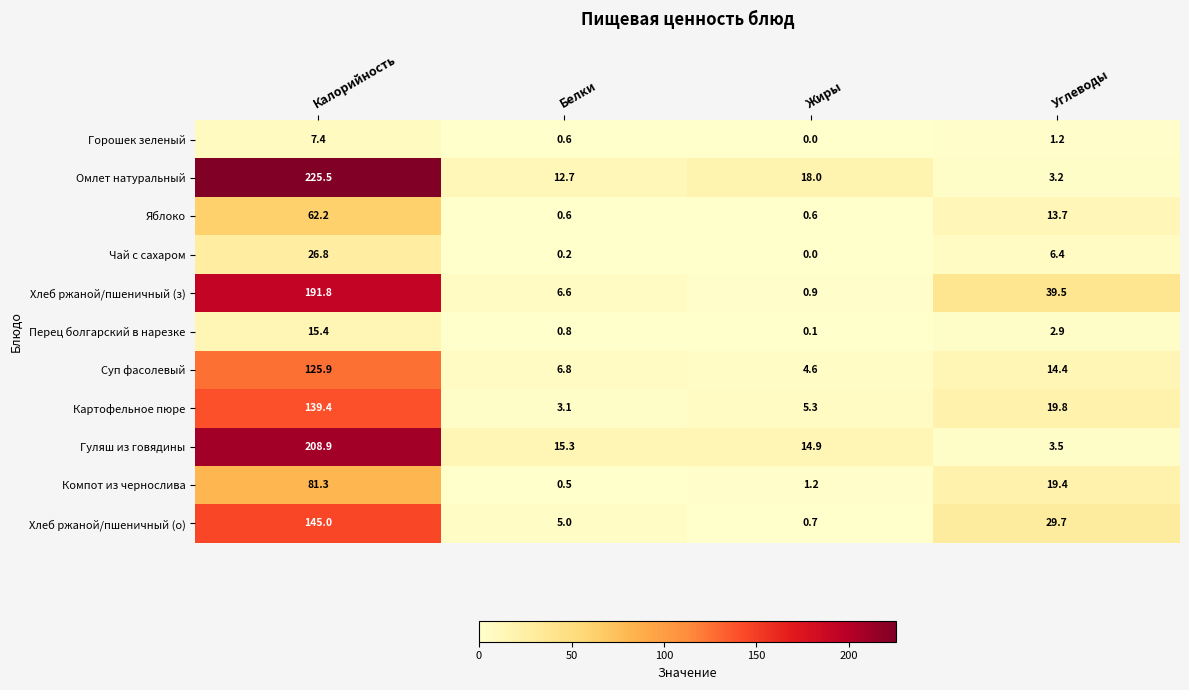

What is the difference between the highest and lowest values at Жиры?

18.0